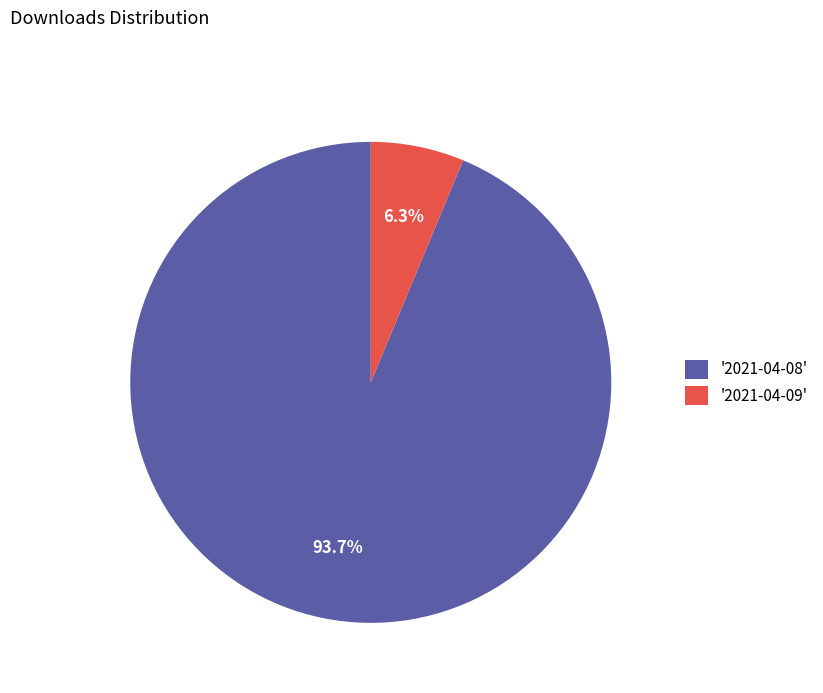

What is the majority slice?

'2021-04-08'